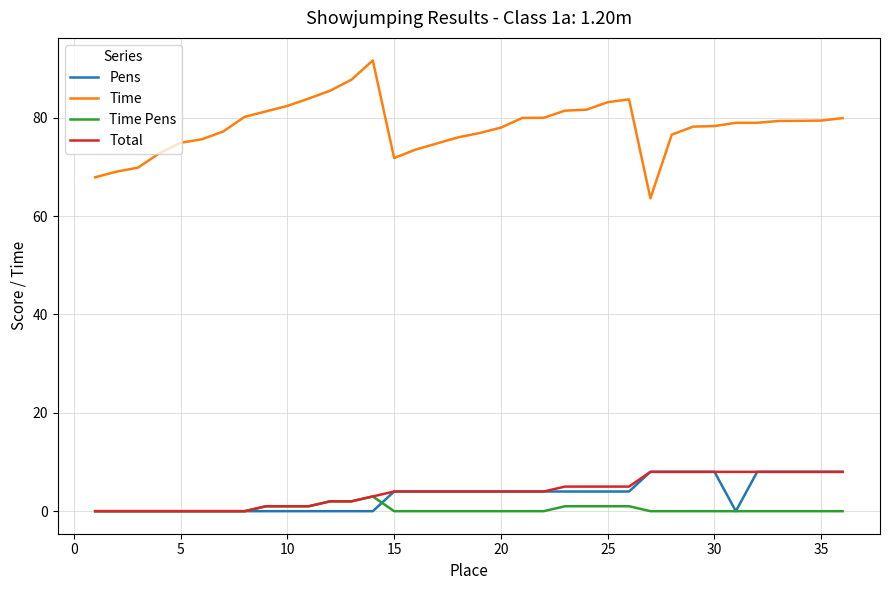

Which series has the largest range (max minus min)?

Time